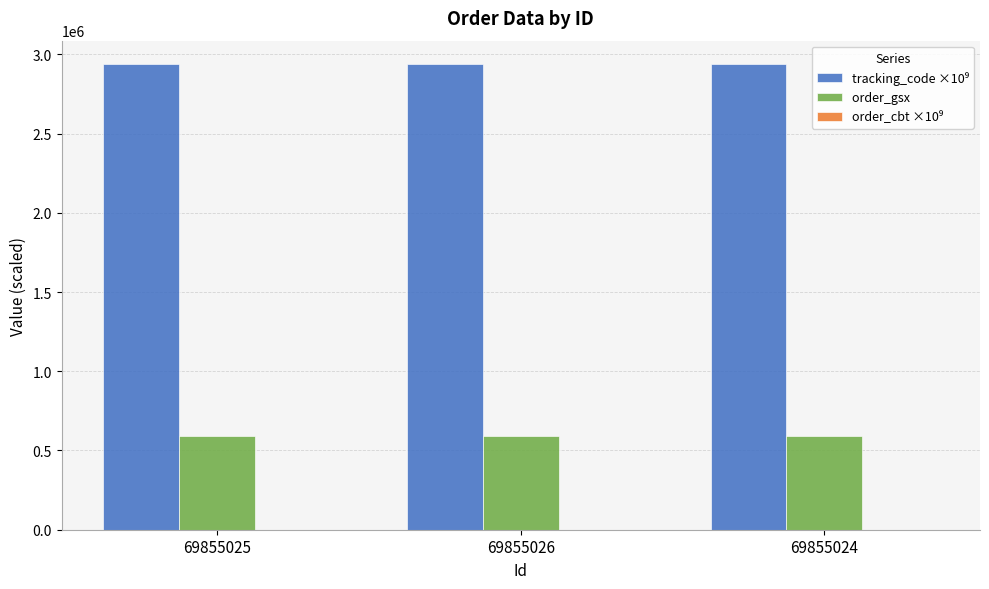

What is the greatest value displayed?

2939069.8